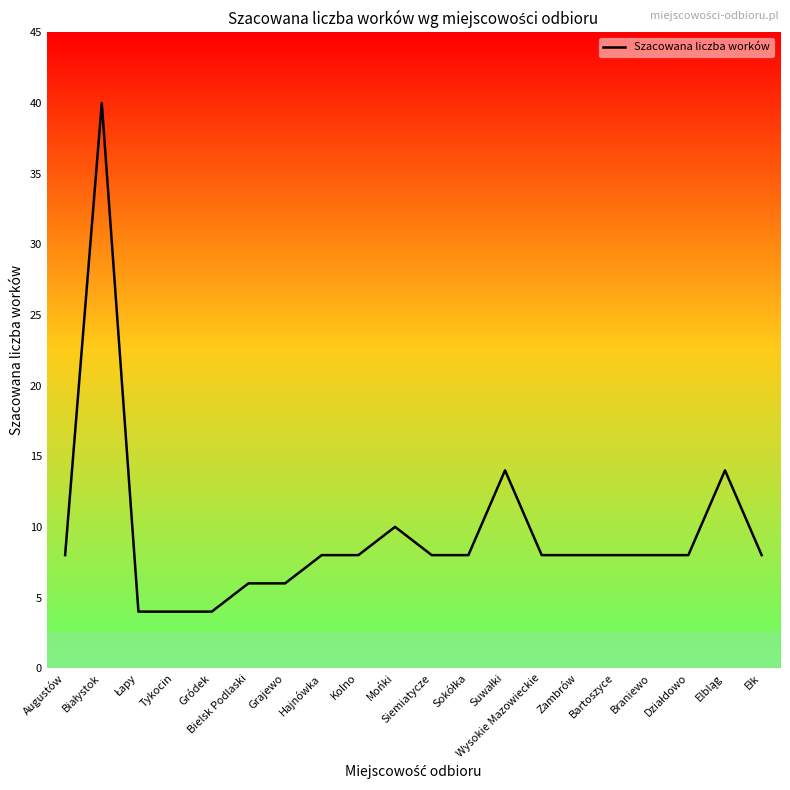

What is the sum of the values at Kolno and Tykocin?

12